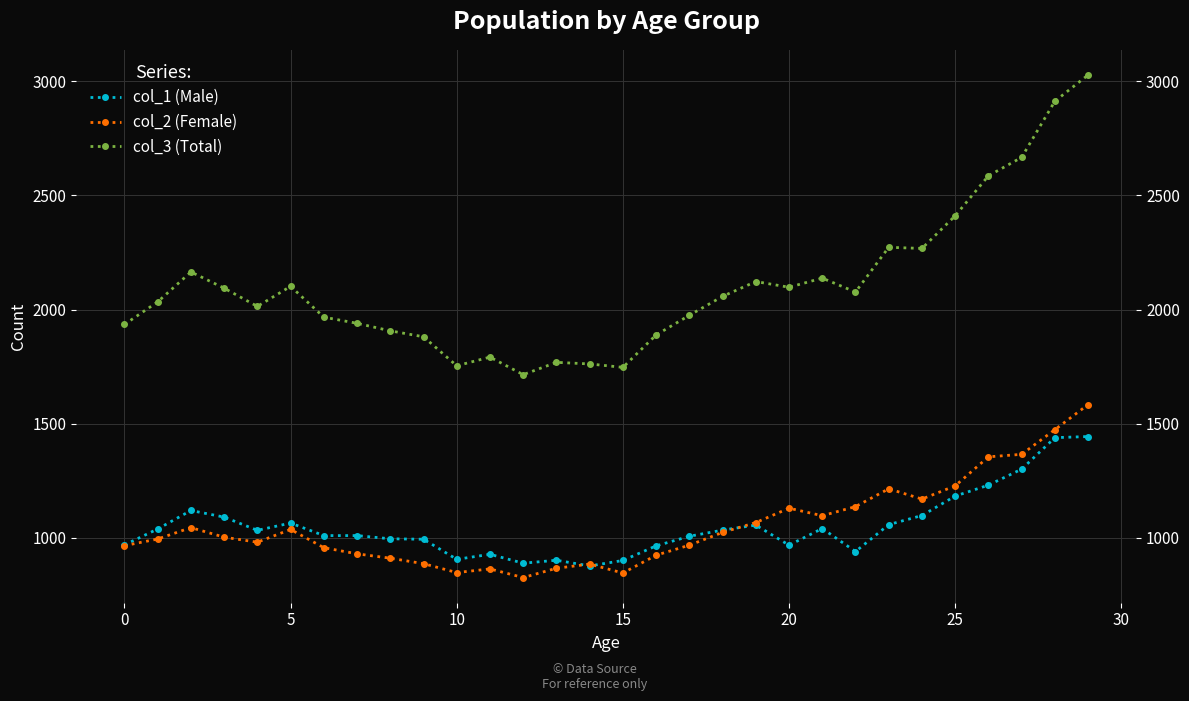

How many interior local valleys does the col_1 (Male) series have?

6